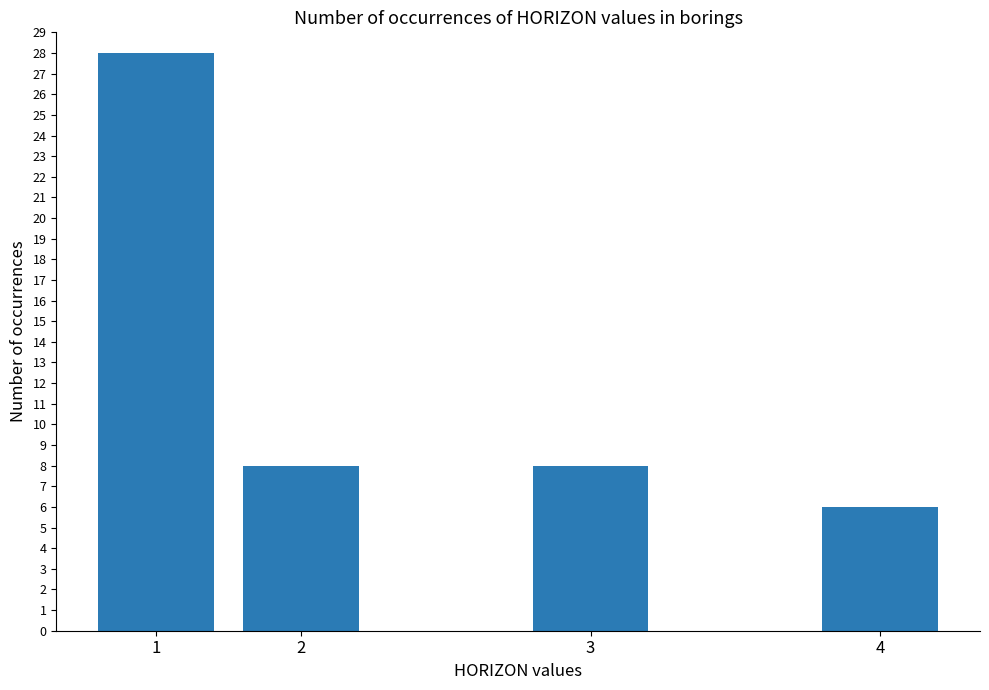

What is the maximum value shown in the chart?

28